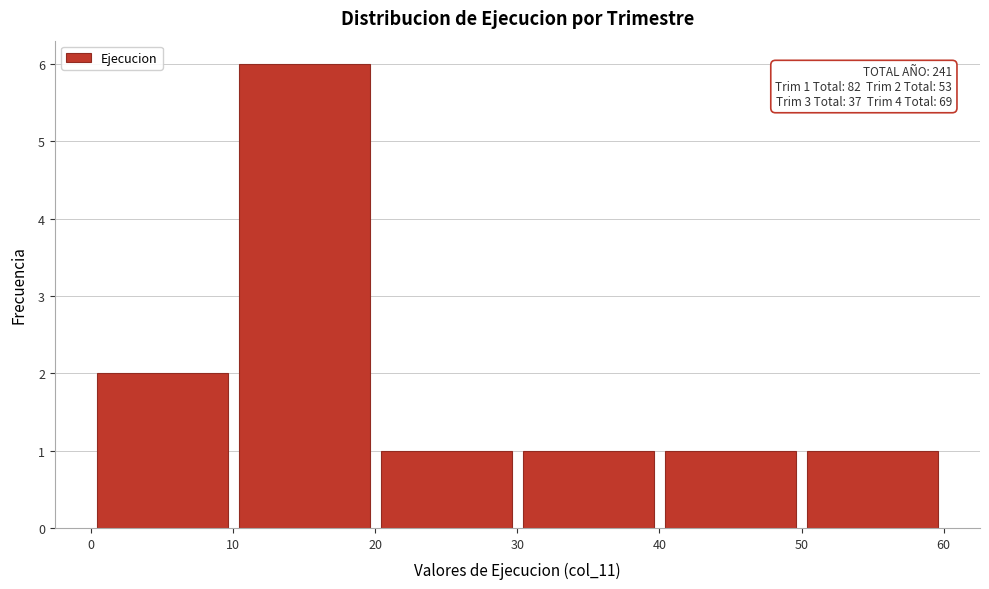

Over which range of the x-axis is the bar tallest?

10 to 20